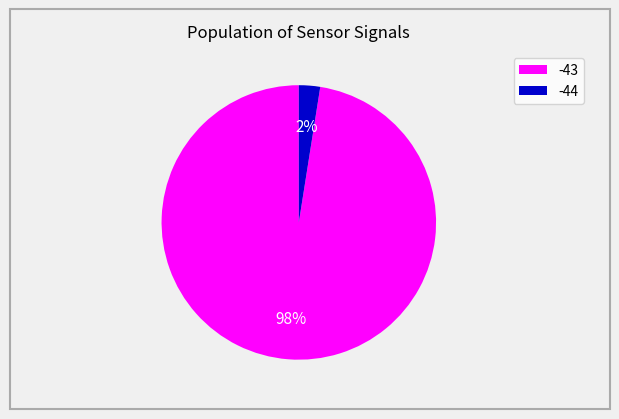

Rank the categories by value from lowest to highest.

-44, -43